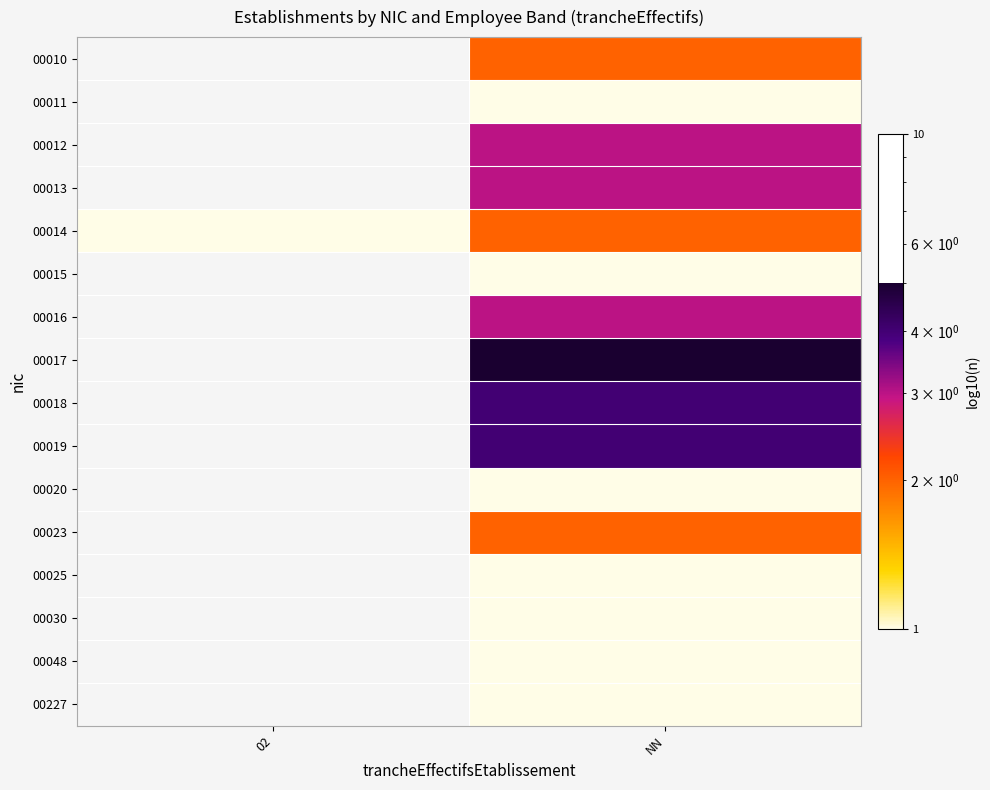

What is the sum of the 00014 values at 02 and NN?

3.0